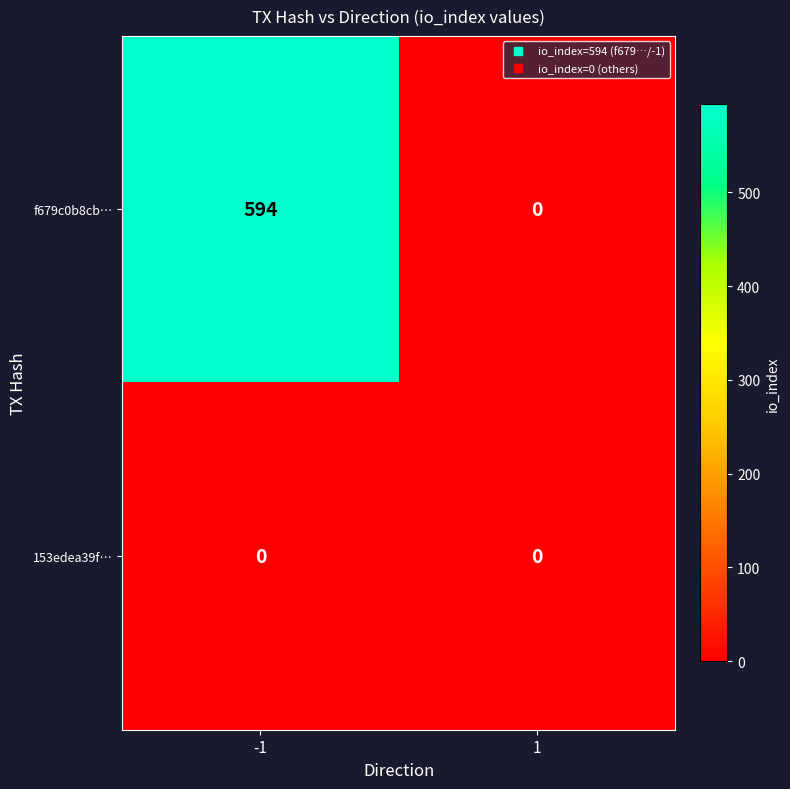

True or false: f679c0b8cb… has a value of -300 at 1.

False